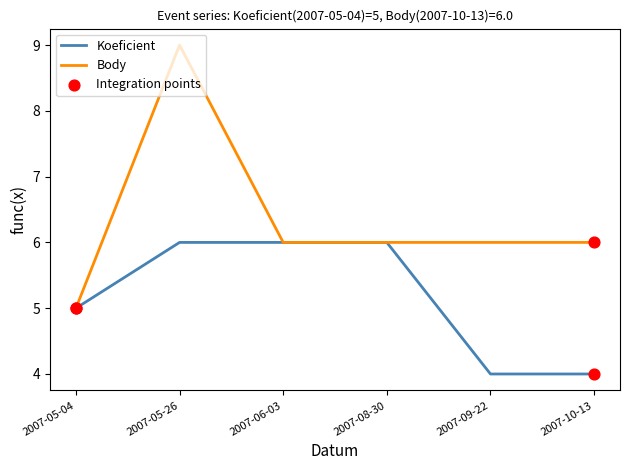

At which category is the sum across all series the highest?

2007-05-26